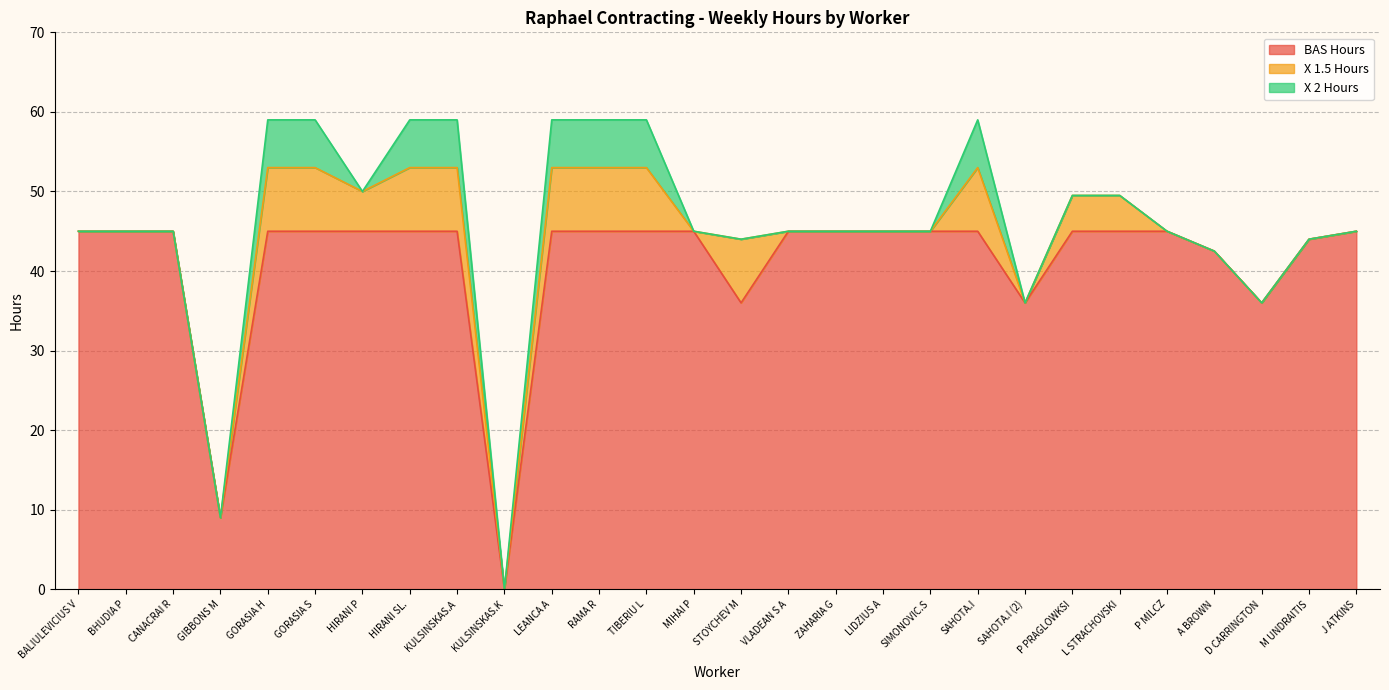

Which series changed the most between VLADEAN S A and LIDZIUS A?

BAS Hours